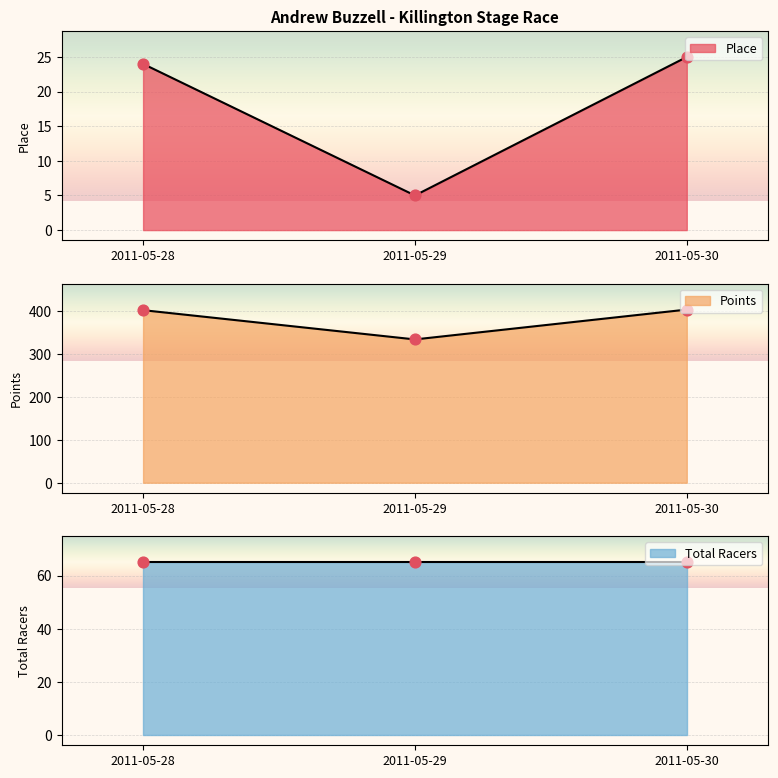

What is the total value across all series at 2011-05-28?

425.8